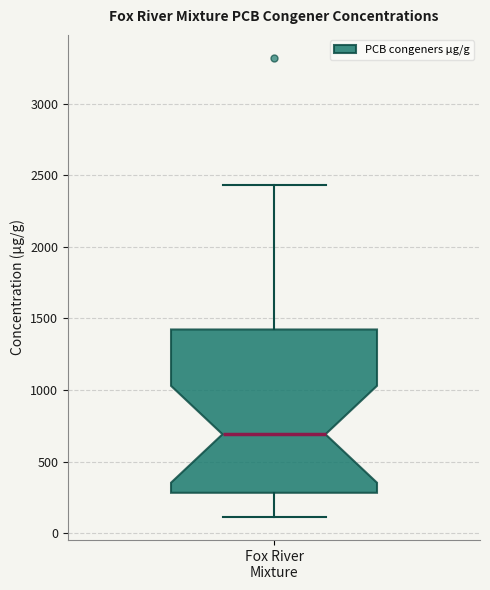

Where does the median line of the box for Fox River Mixture sit on the y-axis? The values are not printed on the chart, so give them approximately, as read against the axis.

700